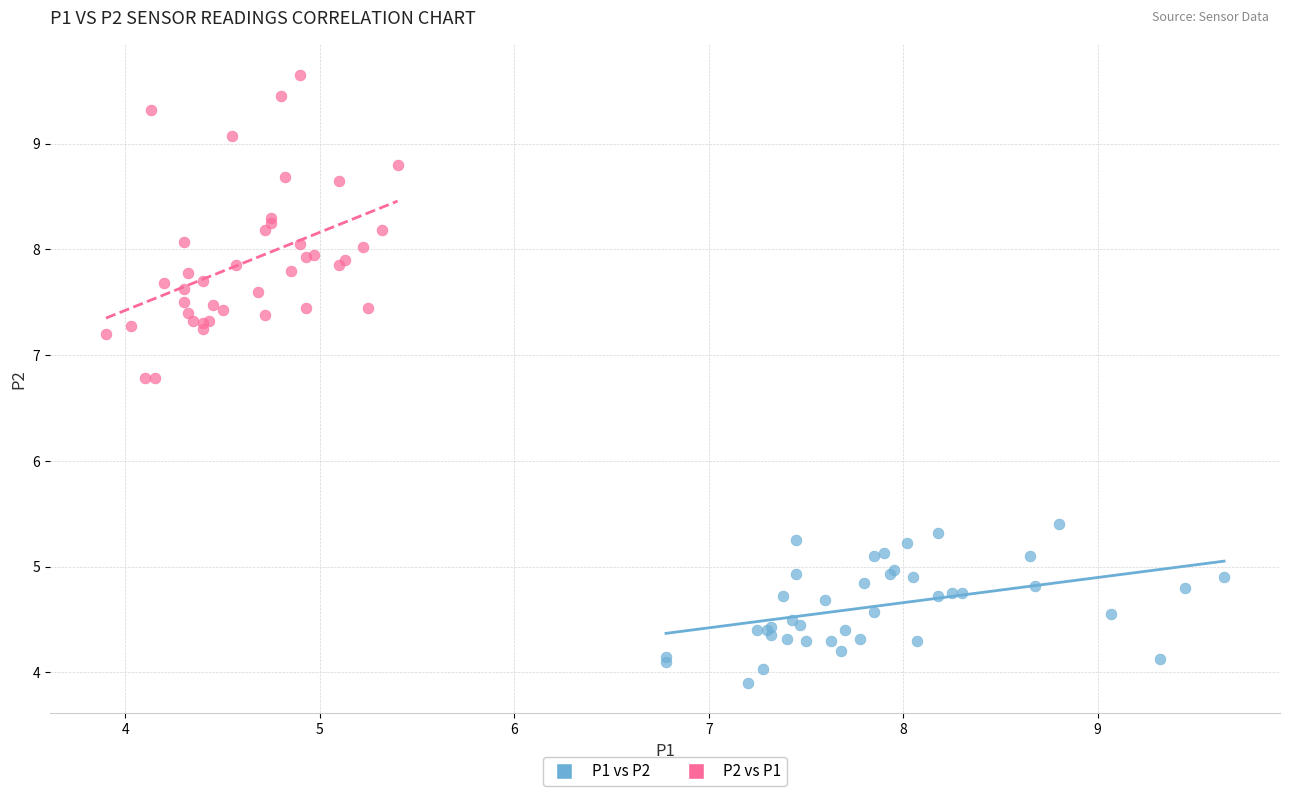

Which series contains the lowest Y value?

P1 vs P2